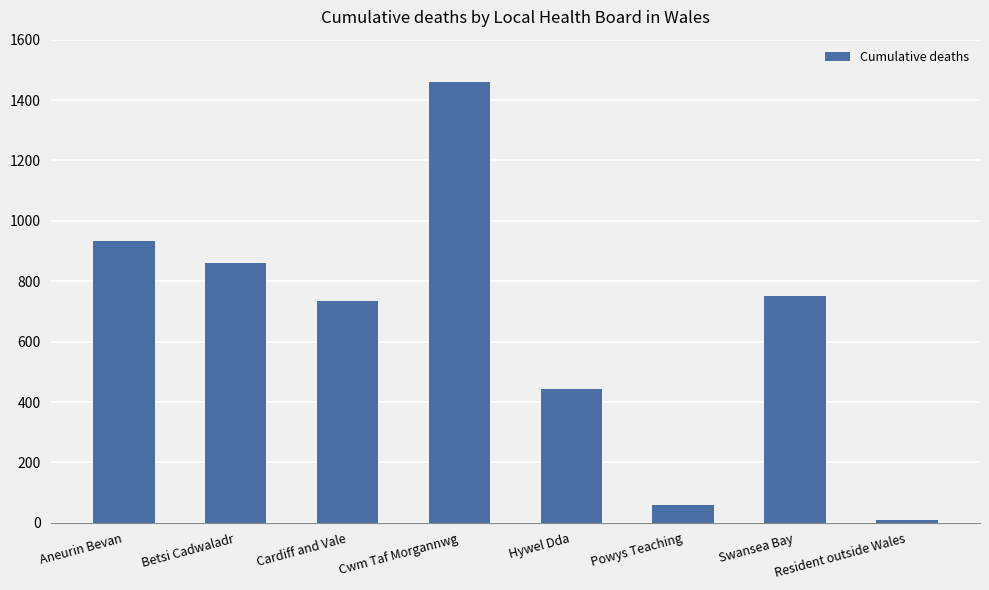

What is the value of the 4th bar from the left?

1459